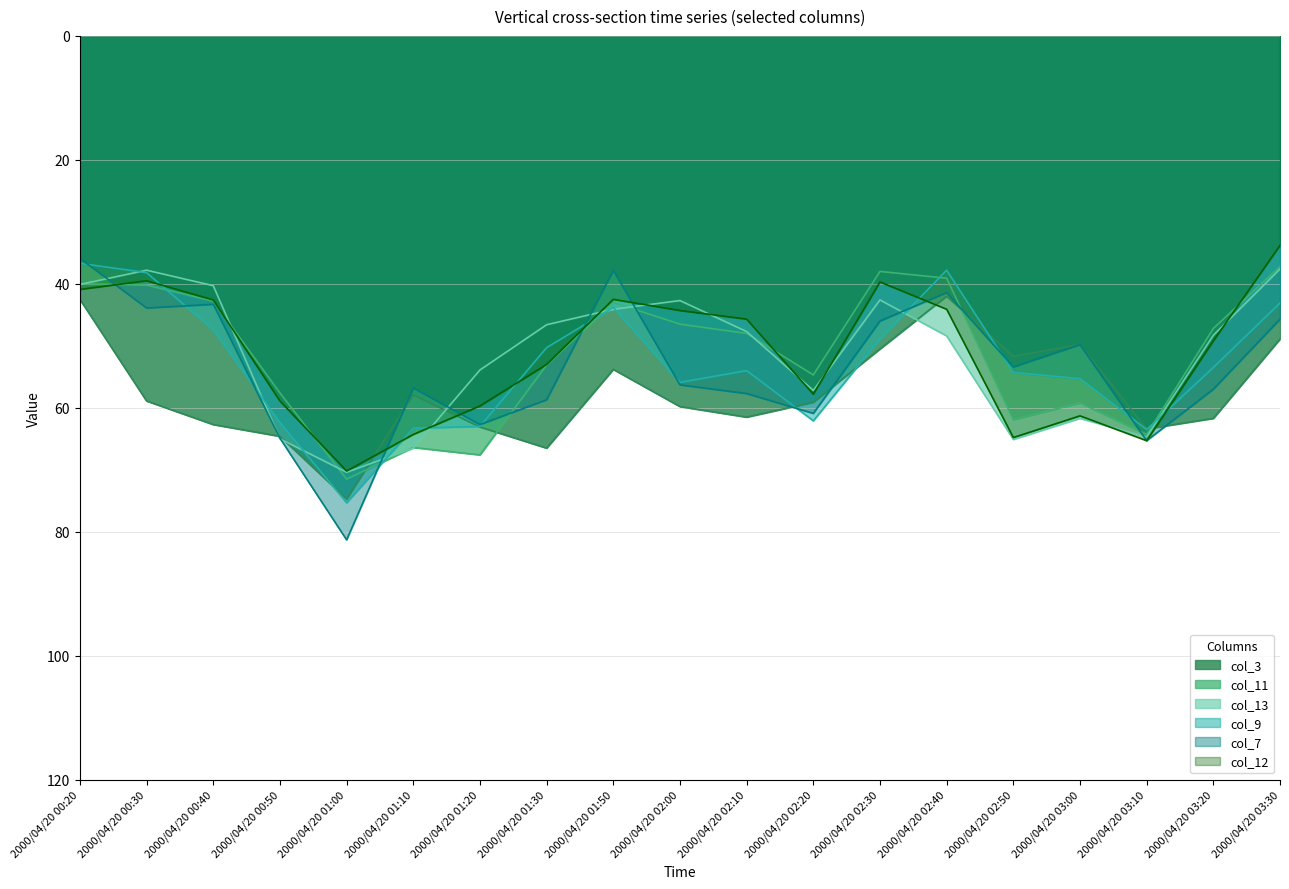

Which has a higher value, 2000/04/20 03:30 or 2000/04/20 00:40?

2000/04/20 00:40